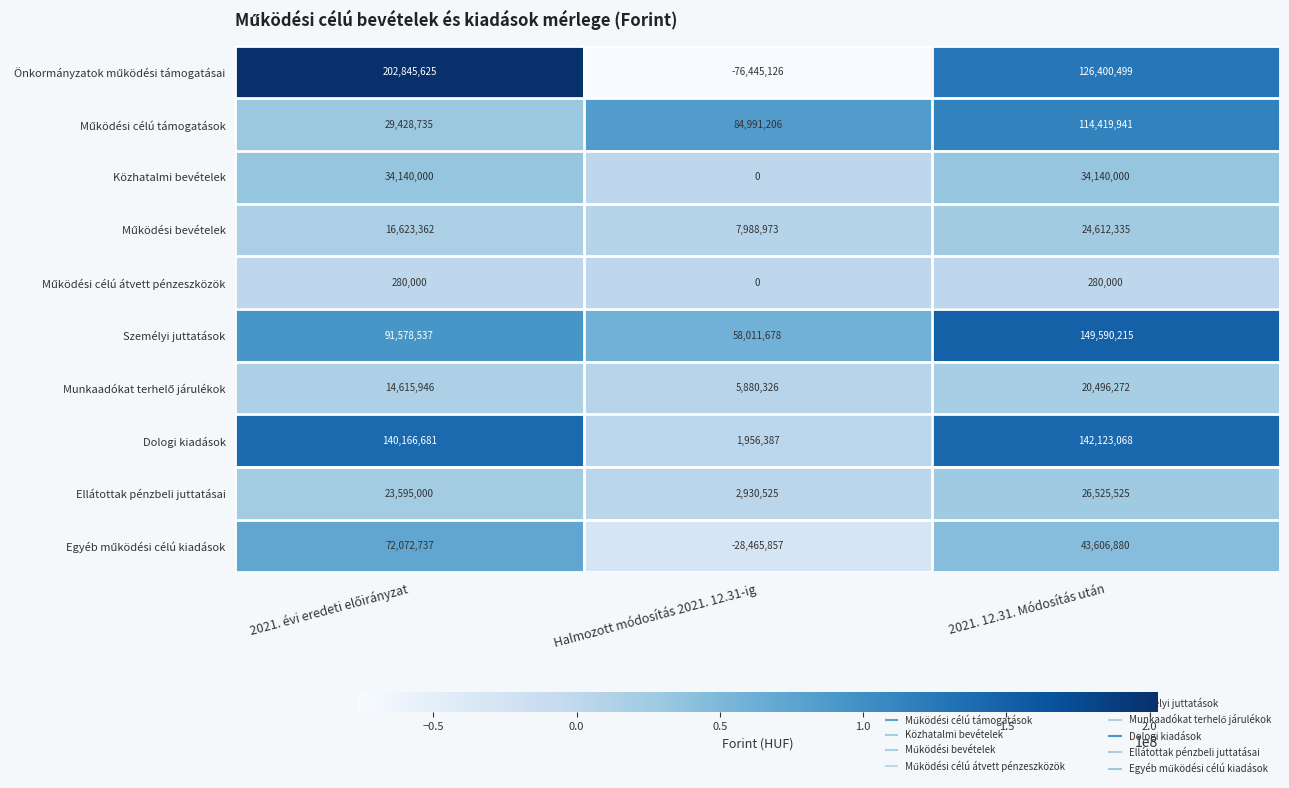

At which category is the sum across all series the highest?

2021. 12.31. Módosítás után